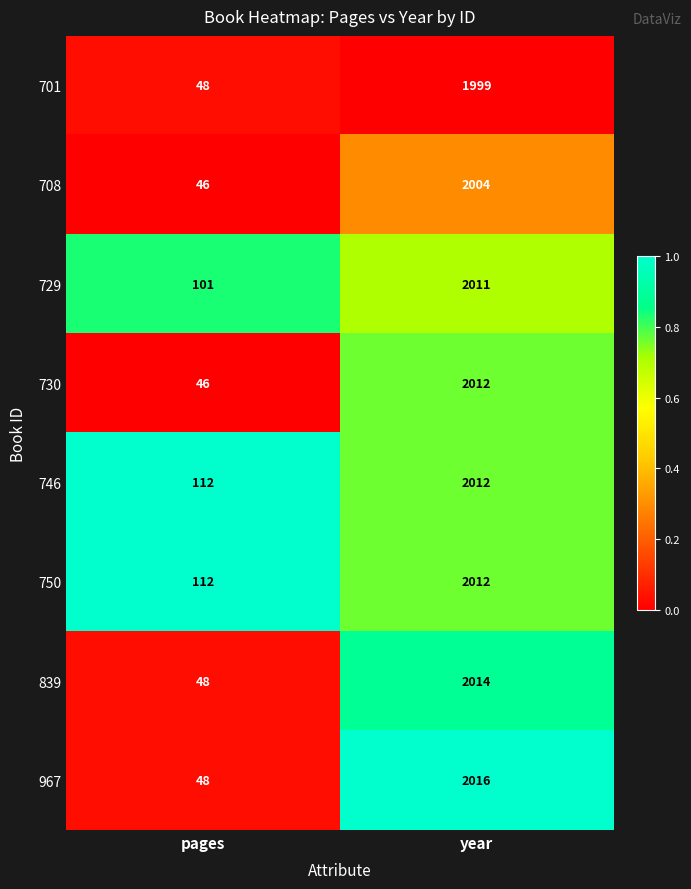

Between pages and year, which series saw the biggest shift?

967